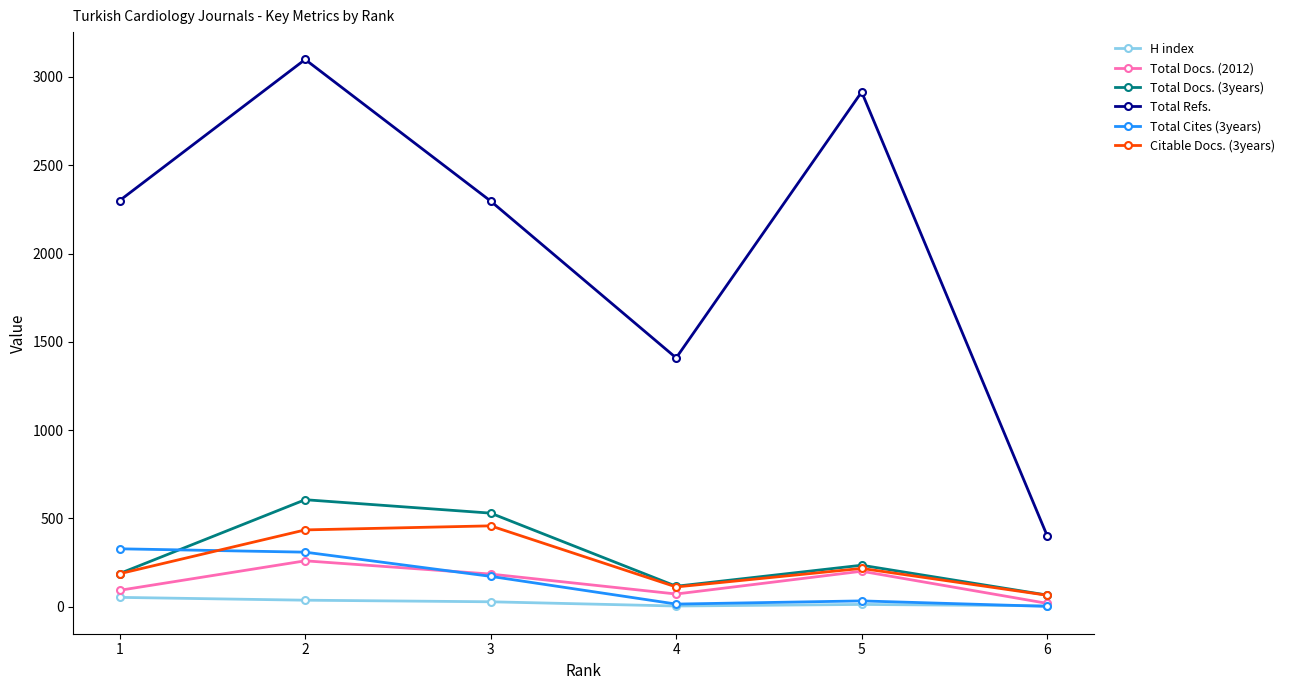

How many values in the H index series are below 28?

3